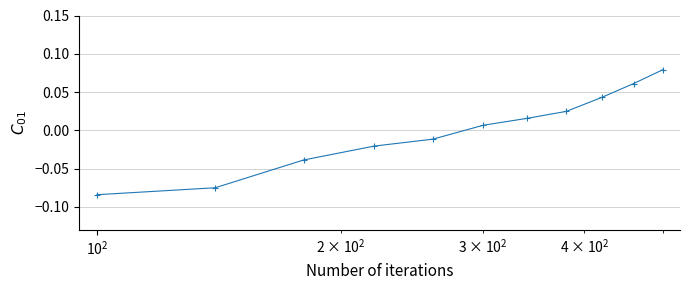

True or false: the data has more than 1 interior local peaks.

False